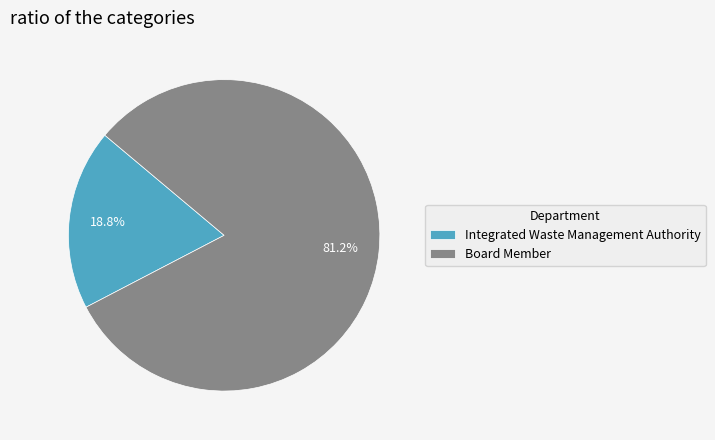

What is the total percentage of Board Member and Integrated Waste Management Authority?

100.0%